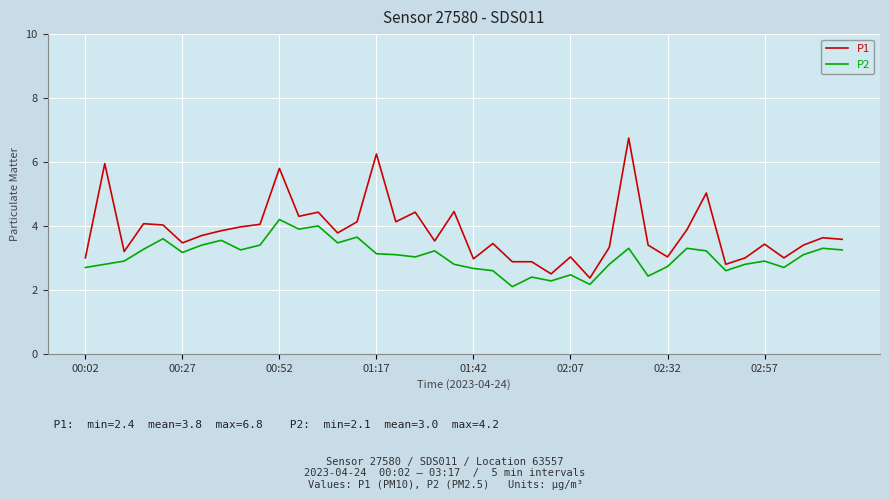

Does the chart have visible grid lines?

Yes